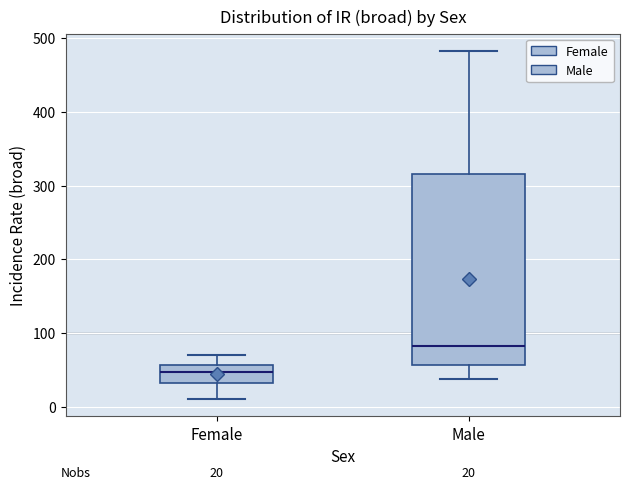

Which box's median line is the highest?

Male